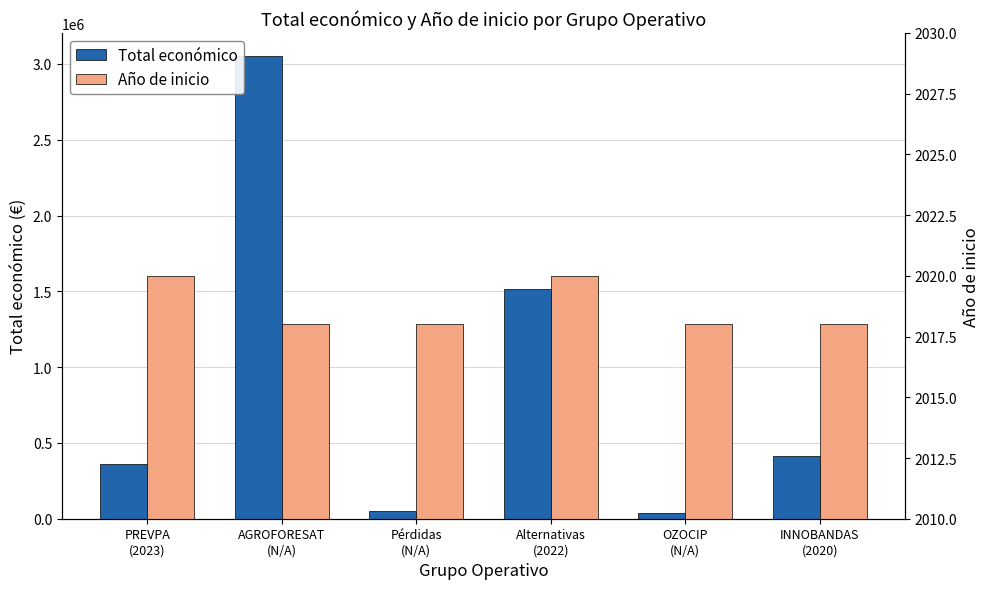

What is the average value of the Total económico series?

905613